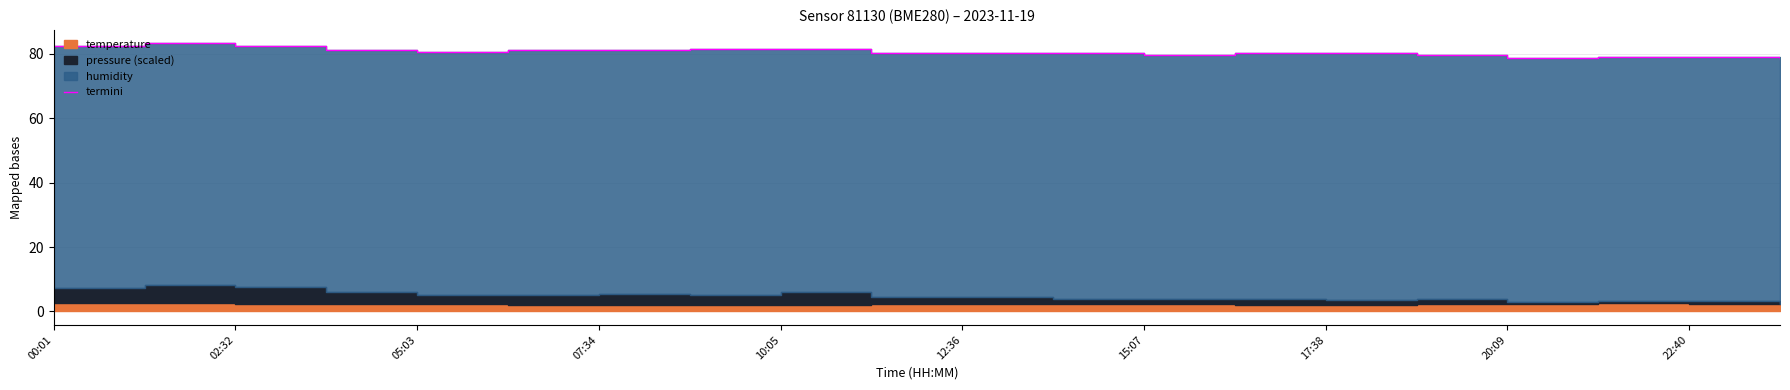

Is it true that the value at 15 is 79.7?

True